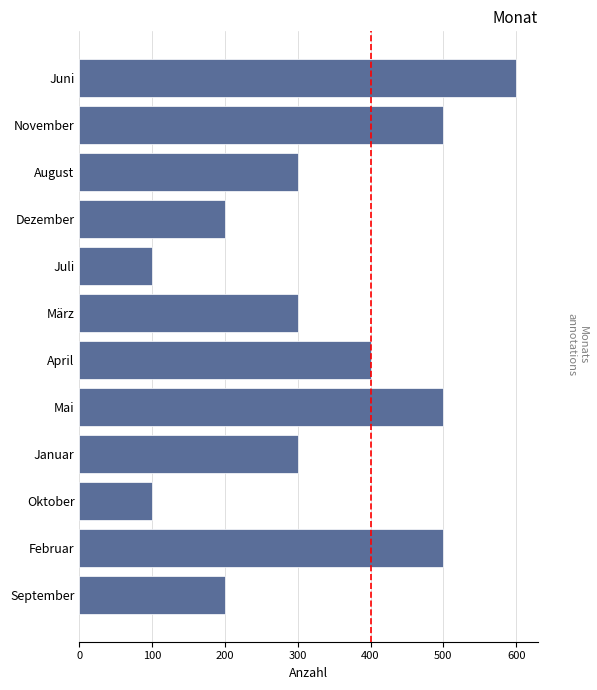

What is the smallest value displayed?

100